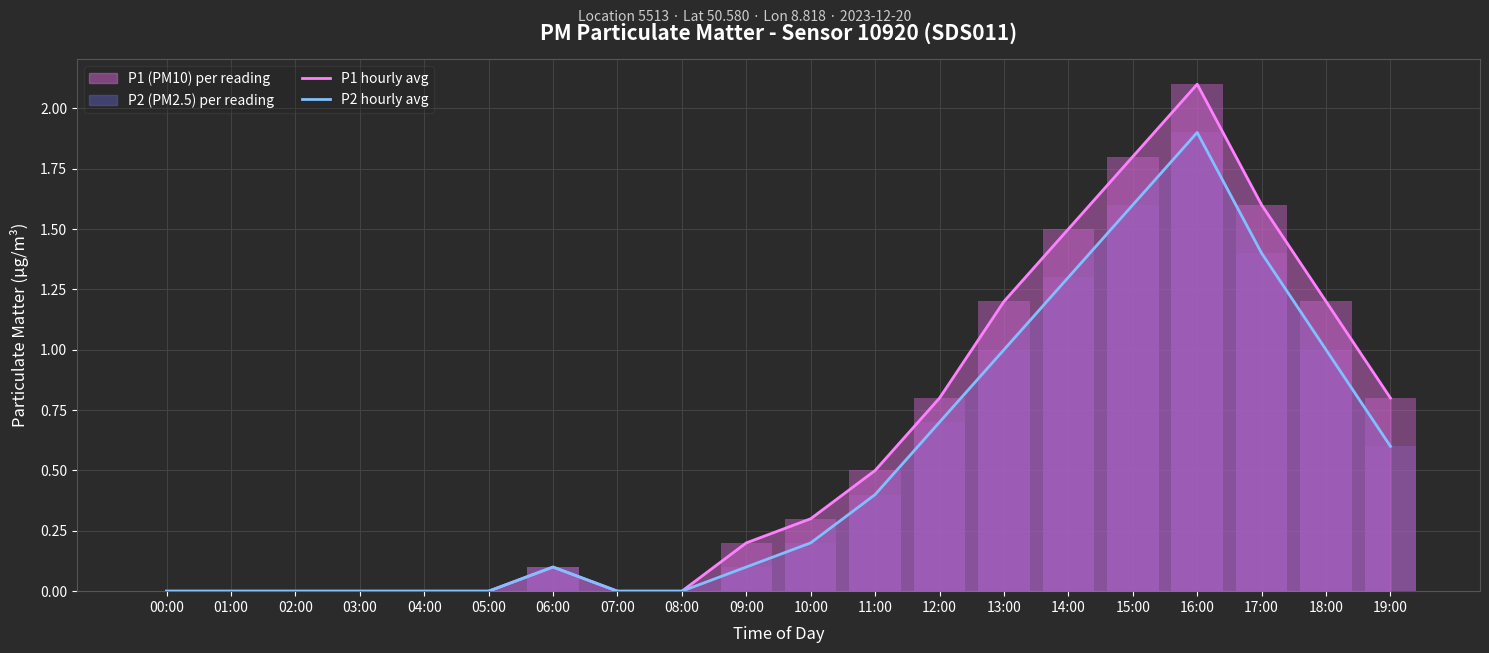

At which label does P2 hourly avg reach its peak?

16:00